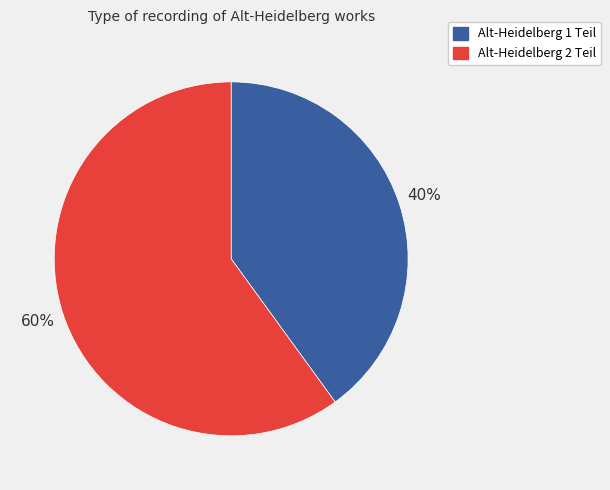

To the nearest percent, what is the average slice percentage?

50%